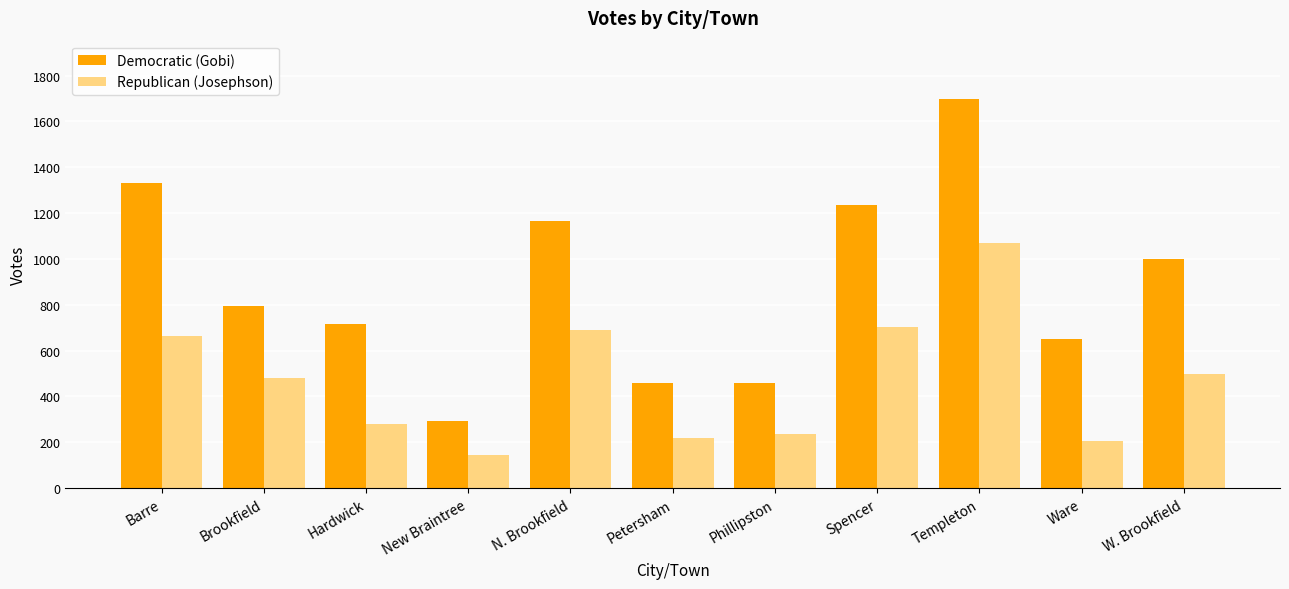

Read the Democratic (Gobi) value at New Braintree, to the nearest 50.

300